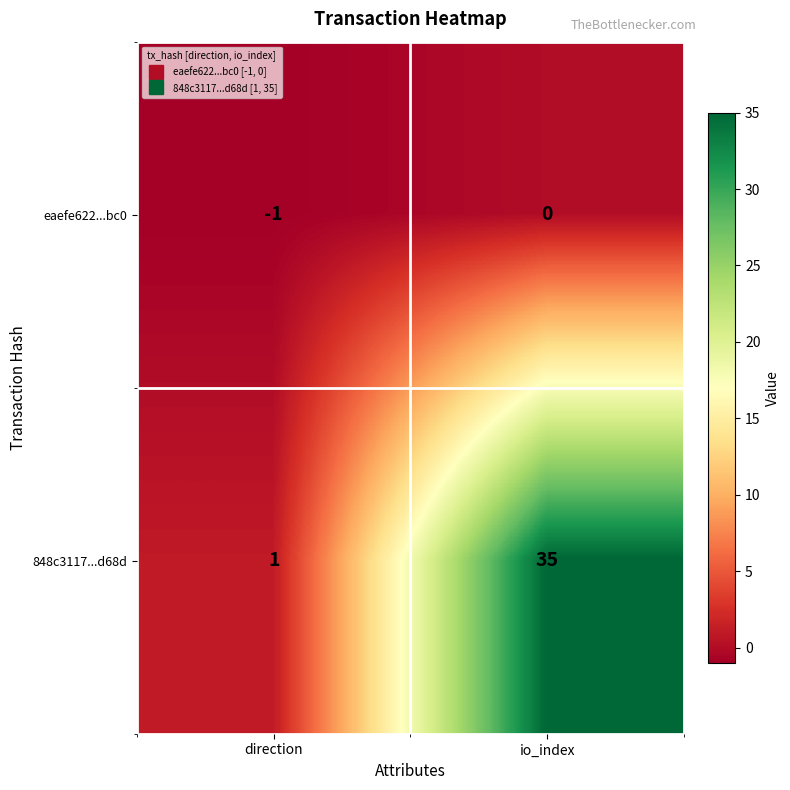

At how many categories does at least one series exceed 10?

1